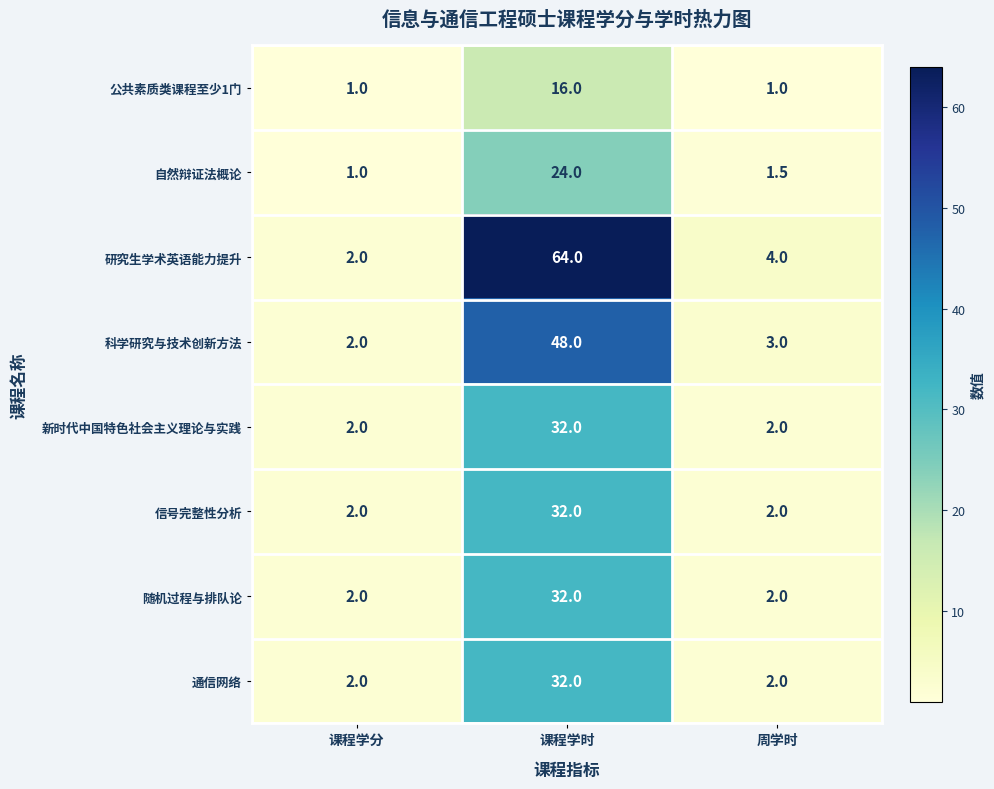

What is the greatest value displayed?

64.0